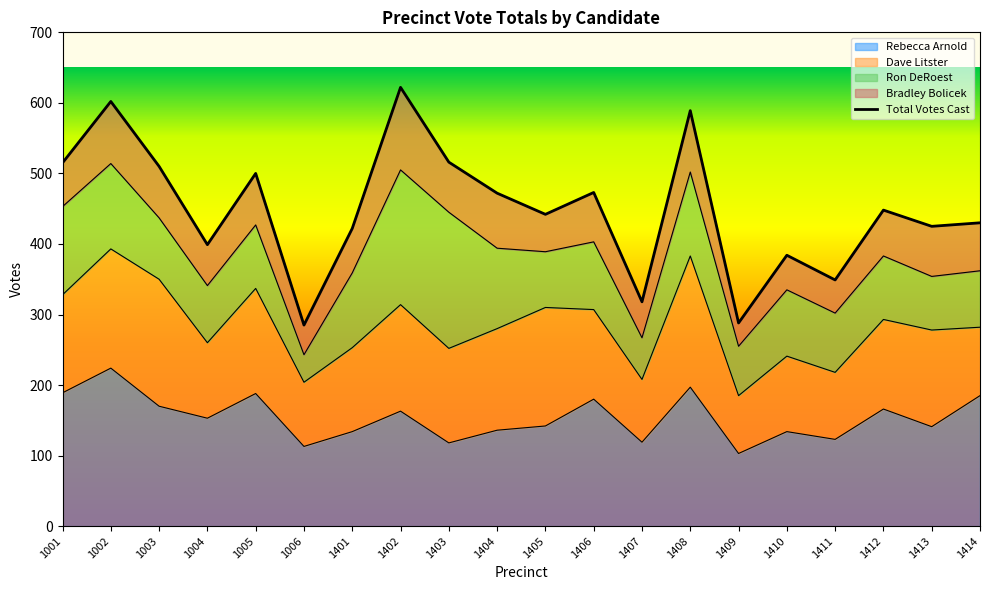

Reading right to left, what are all the values shown in this chart?

Rebecca Arnold: 1414=185	1413=141	1412=166	1411=123	1410=134	1409=103	1408=197	1407=119	1406=180	1405=142	1404=136	1403=118	1402=163	1401=134	1006=113	1005=188	1004=153	1003=170	1002=224	1001=189
Dave Litster: 1414=97	1413=137	1412=127	1411=95	1410=107	1409=82	1408=186	1407=89	1406=127	1405=168	1404=144	1403=134	1402=151	1401=119	1006=91	1005=149	1004=107	1003=180	1002=169	1001=139
Ron DeRoest: 1414=80	1413=76	1412=90	1411=84	1410=94	1409=70	1408=119	1407=59	1406=96	1405=79	1404=114	1403=193	1402=191	1401=106	1006=39	1005=90	1004=81	1003=87	1002=121	1001=125
Bradley Bolicek: 1414=68	1413=71	1412=65	1411=47	1410=49	1409=33	1408=87	1407=51	1406=70	1405=53	1404=78	1403=71	1402=117	1401=63	1006=42	1005=73	1004=58	1003=73	1002=88	1001=62
Total Votes Cast: 1414=430	1413=425	1412=448	1411=349	1410=384	1409=288	1408=589	1407=318	1406=473	1405=442	1404=472	1403=516	1402=622	1401=422	1006=285	1005=500	1004=399	1003=510	1002=602	1001=515